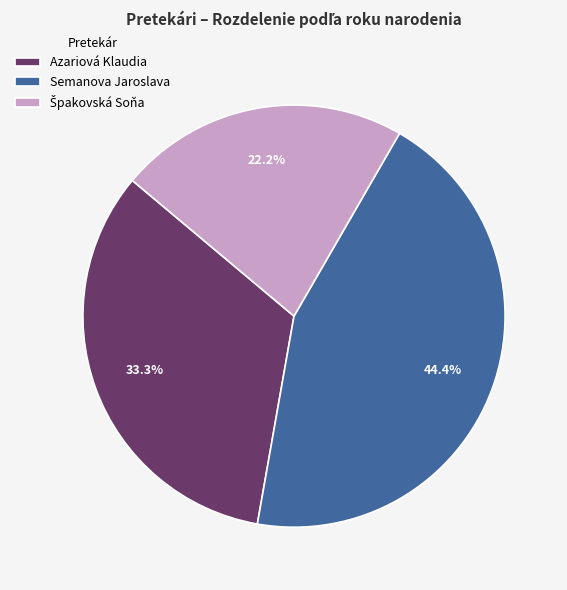

What percentage is the Azariová Klaudia slice, to the nearest percent?

33%